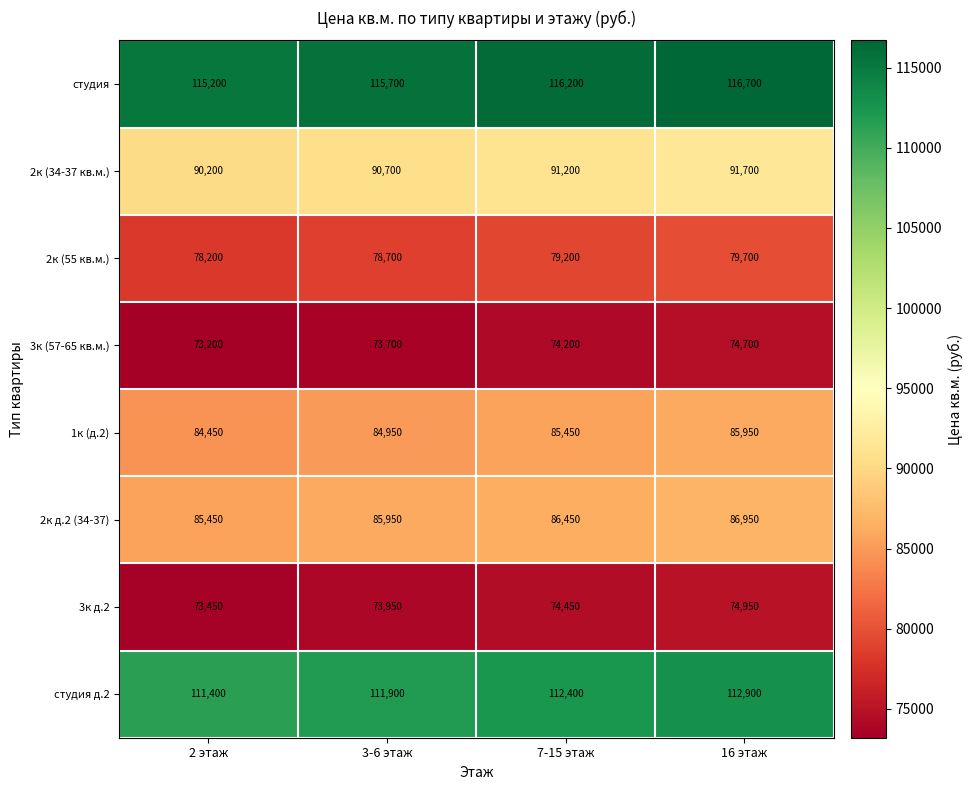

At which label does 2к д.2 (34-37) reach its minimum?

2 этаж